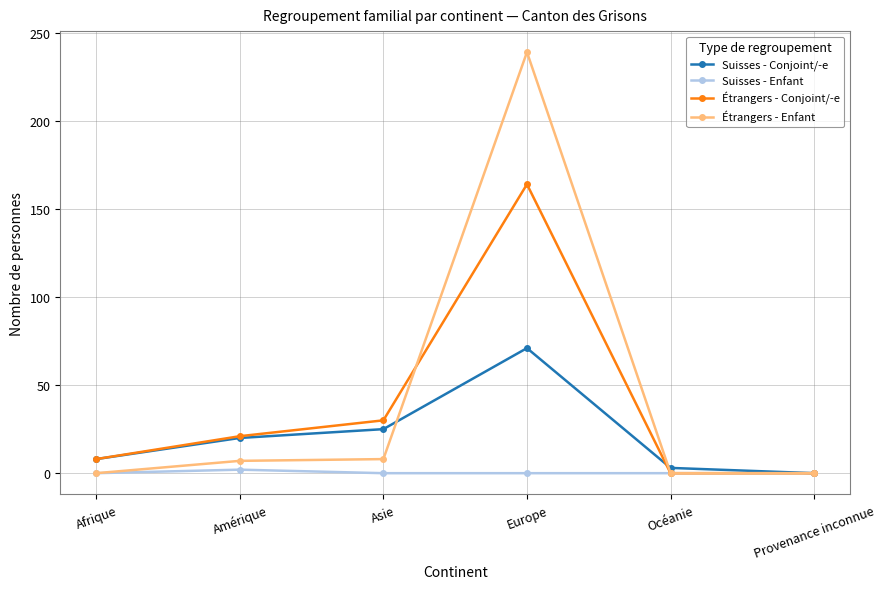

Between Asie and Europe, which series saw the biggest shift?

Étrangers - Enfant